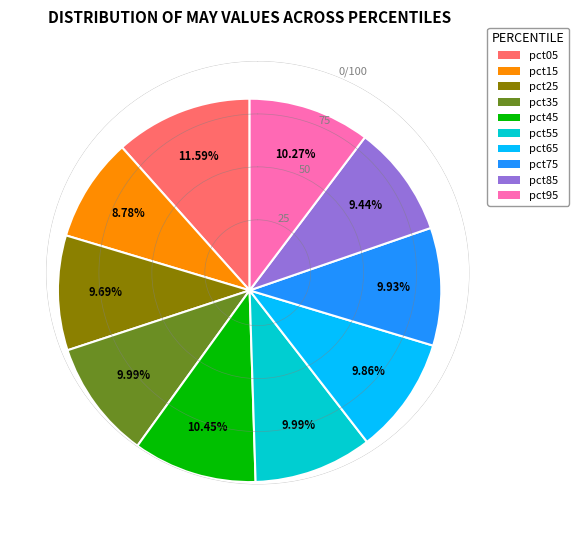

To the nearest percent, what is the difference between the largest and smallest slice percentages?

3%